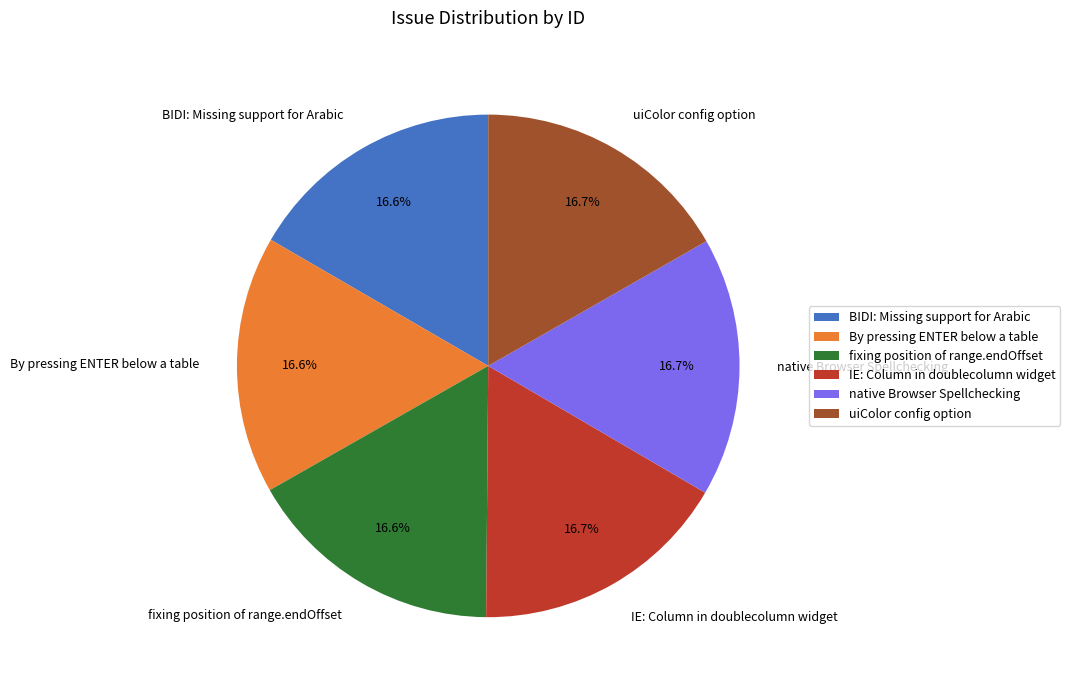

What is the ratio of the value at IE: Column in doublecolumn widget to the value at native Browser Spellchecking?

1.0